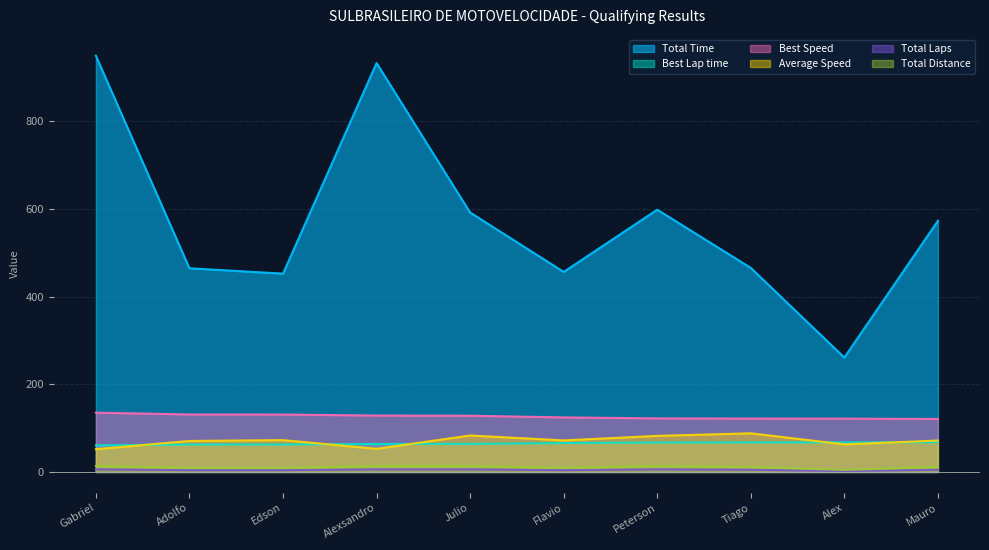

True or false: Average Speed and Best Speed intersect in this chart.

False